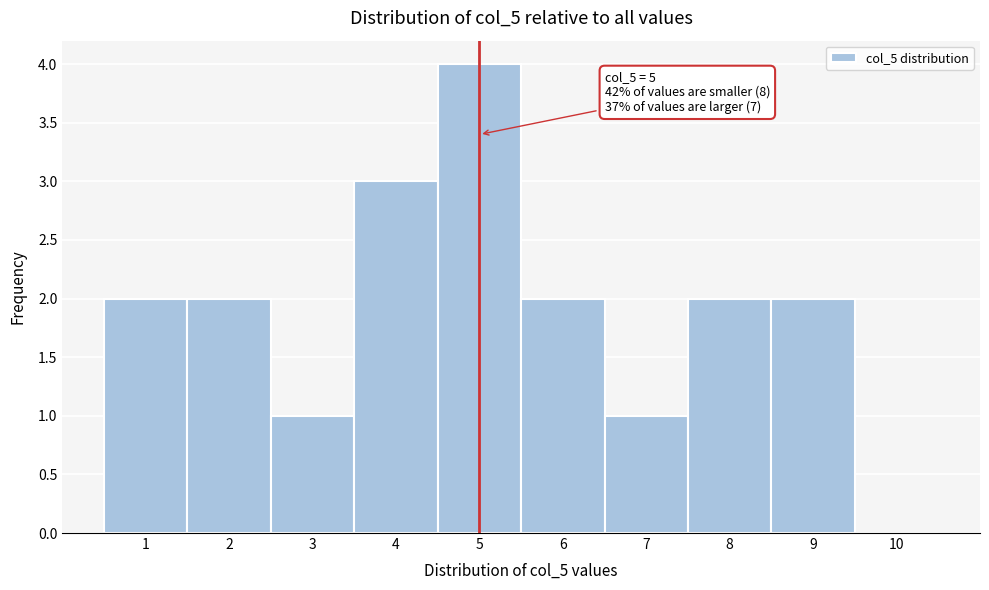

Which range on the x-axis has the tallest bar?

4.5 to 5.5